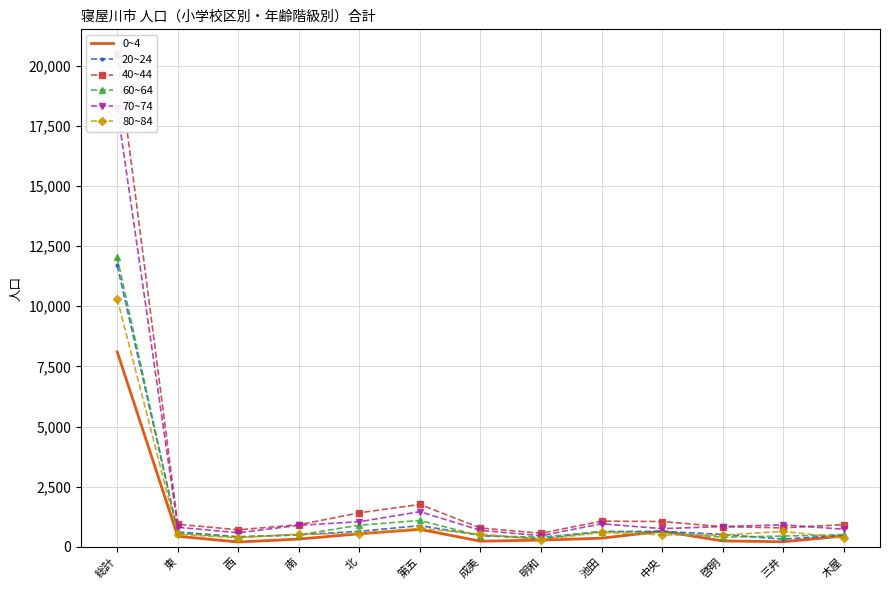

Reading left to right, list all the values displayed in this chart.

0~4: 総計=8104	東=442	西=204	南=326	北=546	第五=730	成美=238	明和=283	池田=362	中央=654	啓明=249	三井=214	木屋=453
20~24: 総計=11694	東=622	西=423	南=503	北=649	第五=884	成美=481	明和=342	池田=640	中央=647	啓明=518	三井=324	木屋=491
40~44: 総計=20490	東=942	西=711	南=920	北=1418	第五=1764	成美=786	明和=567	池田=1071	中央=1056	啓明=841	三井=790	木屋=928
60~64: 総計=12026	東=567	西=405	南=500	北=902	第五=1099	成美=457	明和=408	池田=639	中央=608	啓明=403	三井=452	木屋=509
70~74: 総計=18228	東=818	西=587	南=897	北=1047	第五=1464	成美=688	明和=465	池田=962	中央=759	啓明=847	三井=918	木屋=734
80~84: 総計=10307	東=520	西=384	南=534	北=556	第五=767	成美=536	明和=307	池田=601	中央=501	啓明=487	三井=647	木屋=365